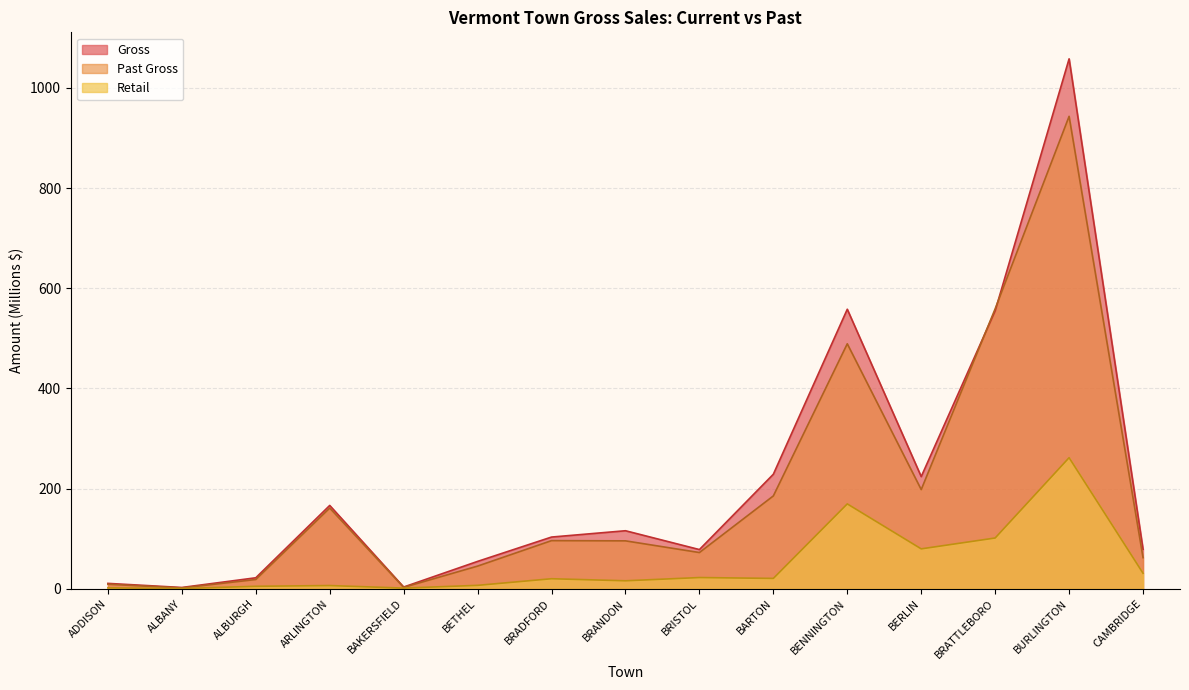

Which has a higher value, ARLINGTON or BURLINGTON?

BURLINGTON